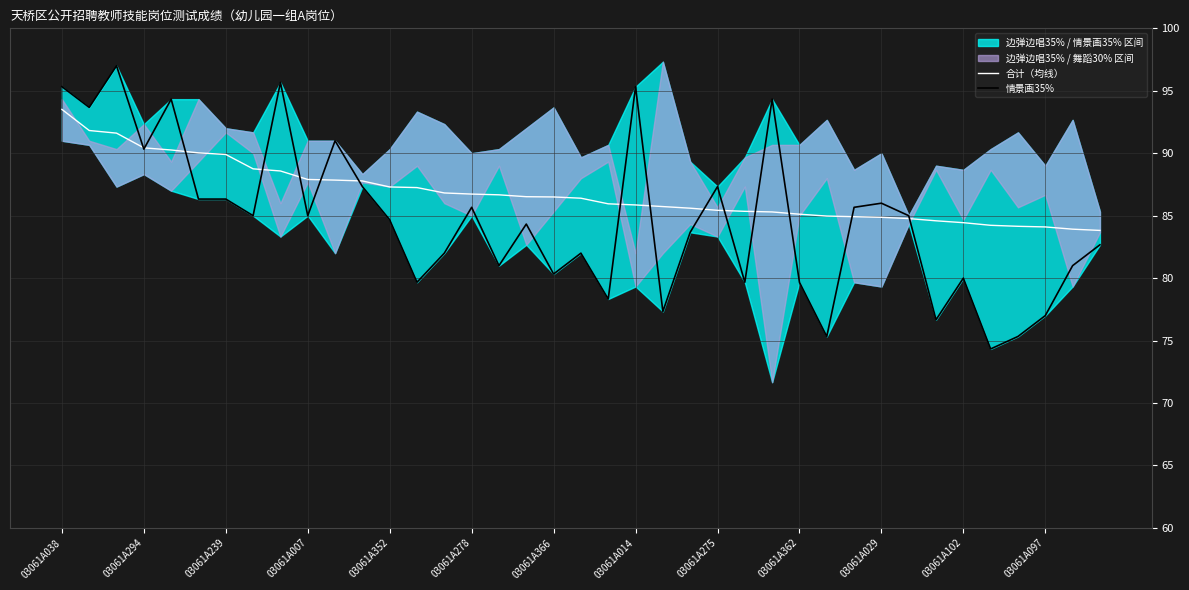

What is the maximum value for 情景画35%?

97.0